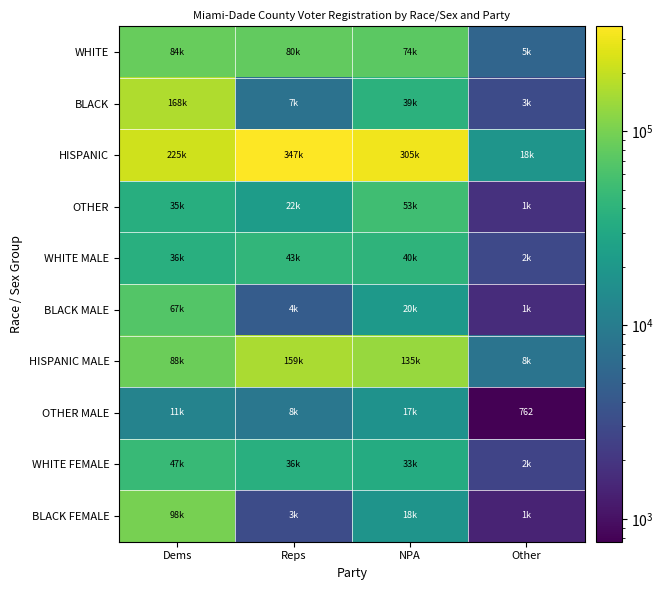

Between Dems and Reps, which series saw the biggest shift?

BLACK